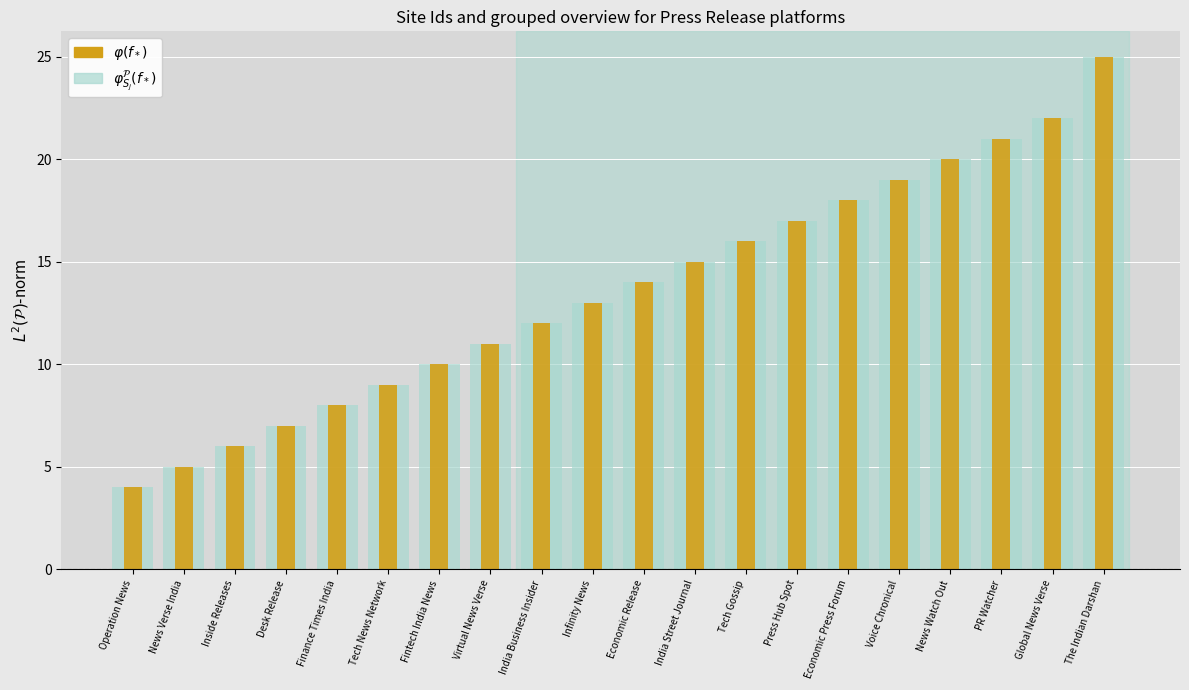

Which series changed the most between Infinity News and The Indian Darshan?

$\varphi^{\mathcal{P}}_{S_j}(f_*)$